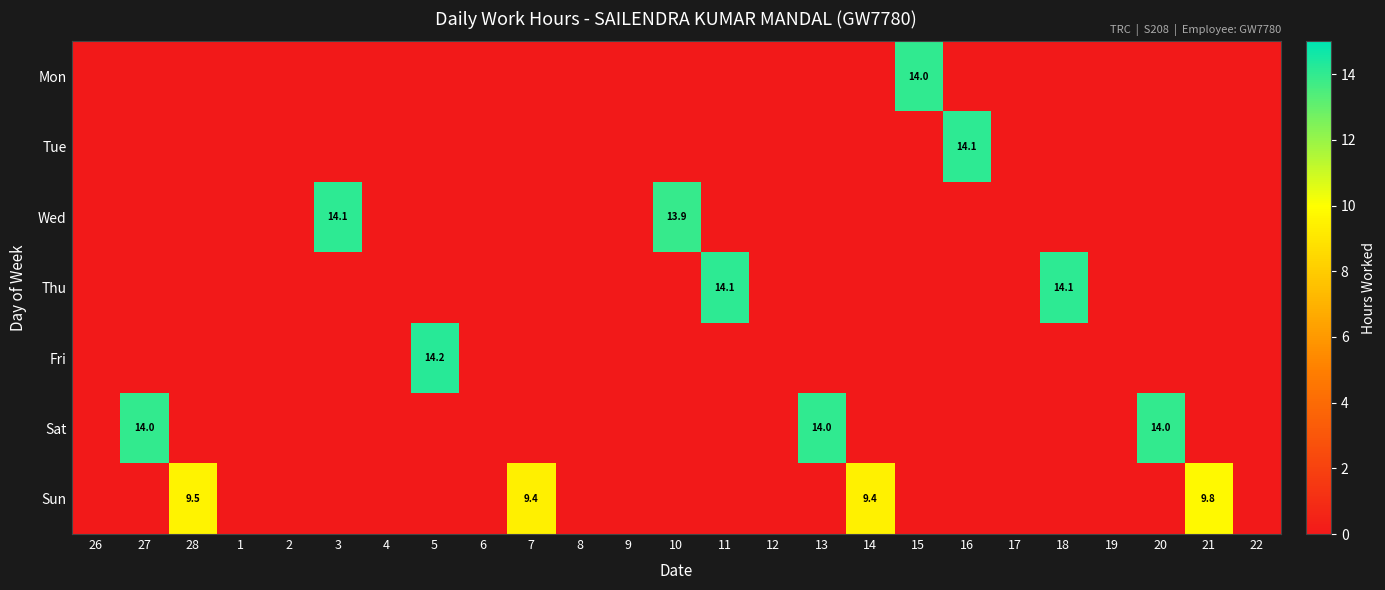

At which category does the chart reach its peak across all series?

5